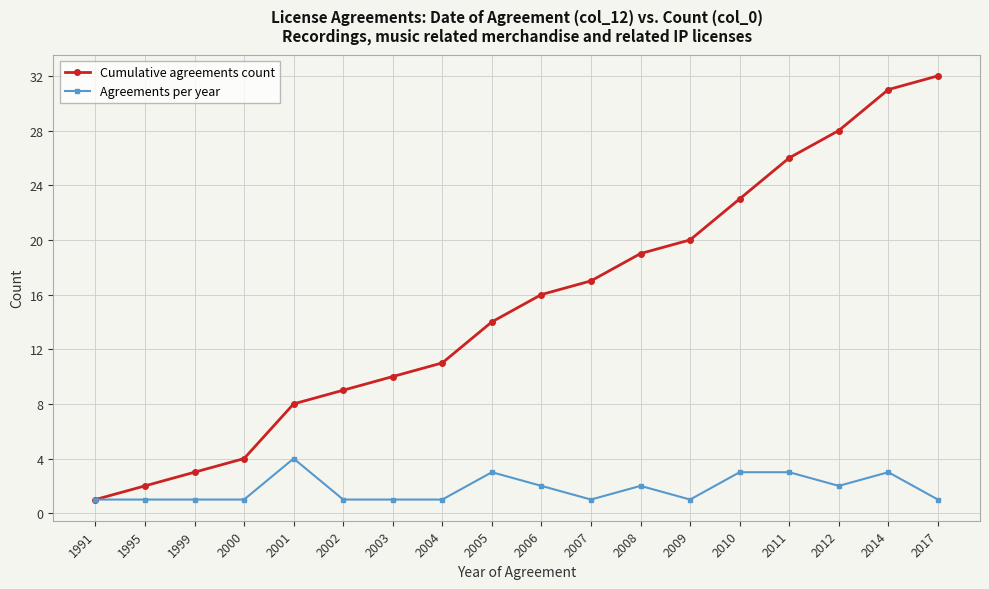

Is the value of Agreements per year at 2000 greater than the value of Cumulative agreements count at 2011?

No